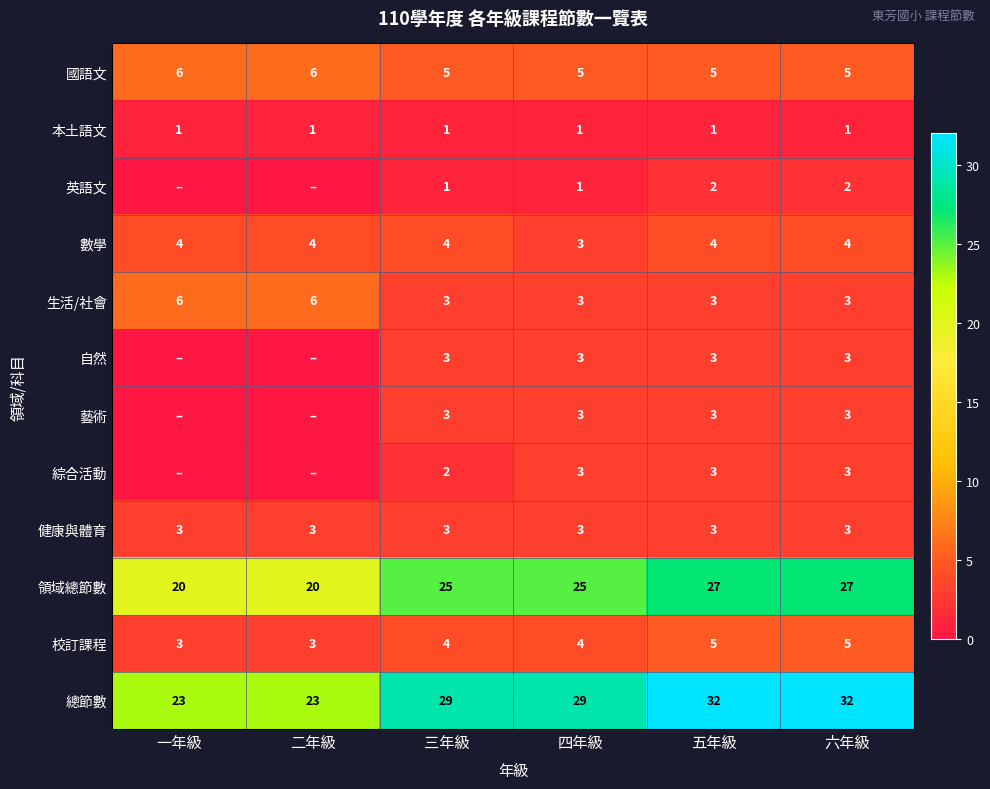

How many values in the 校訂課程 series are below 4?

2